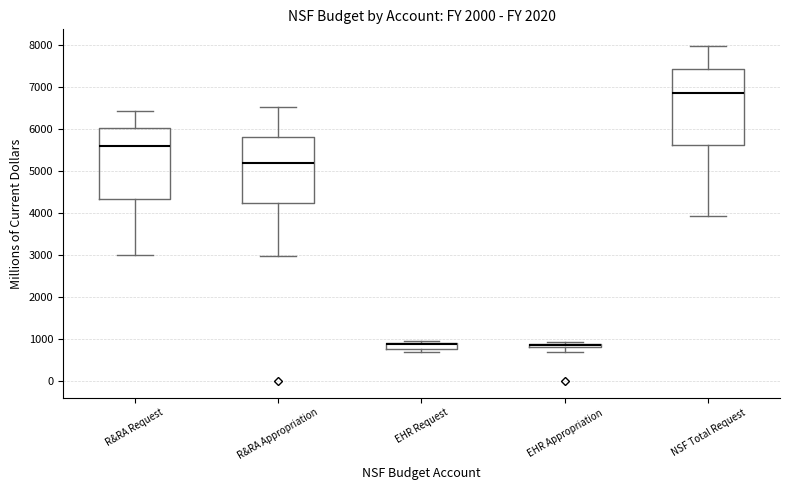

Which box is the tallest, from its lower edge to its upper edge?

NSF Total Request